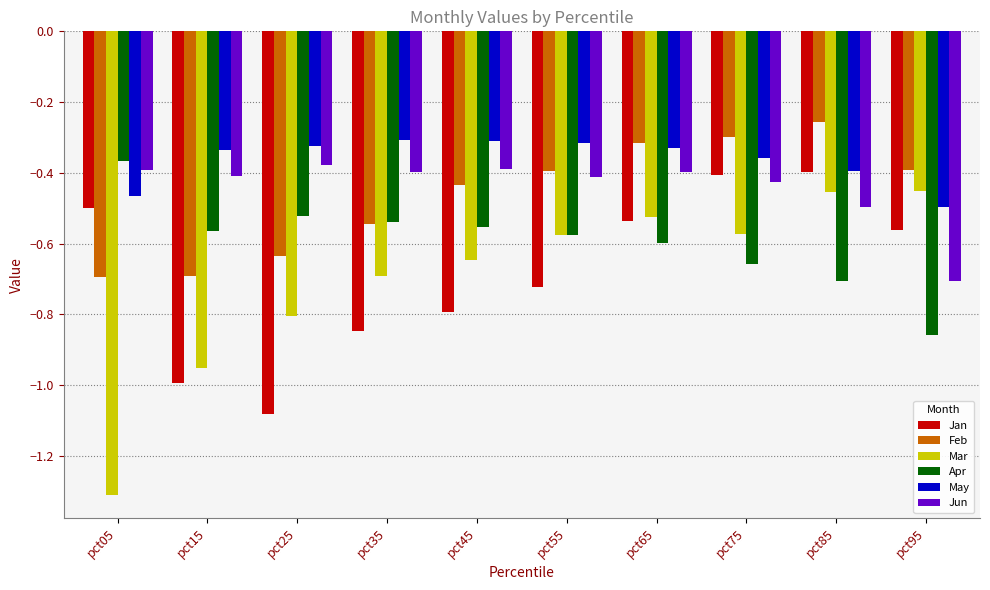

The Mar series shows -0.5 at pct65. True or false?

True